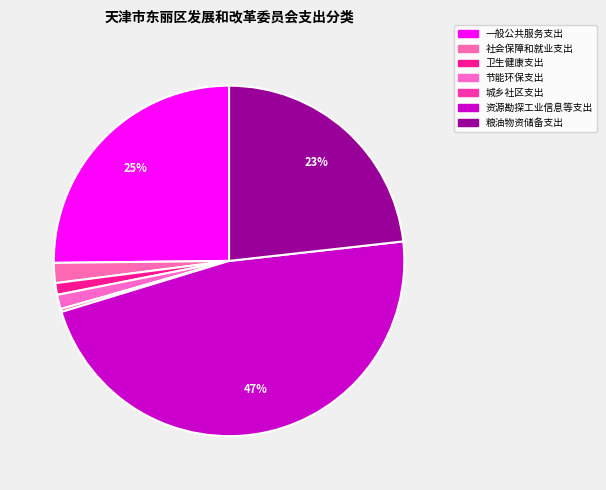

What is the largest slice in the pie chart?

资源勘探工业信息等支出